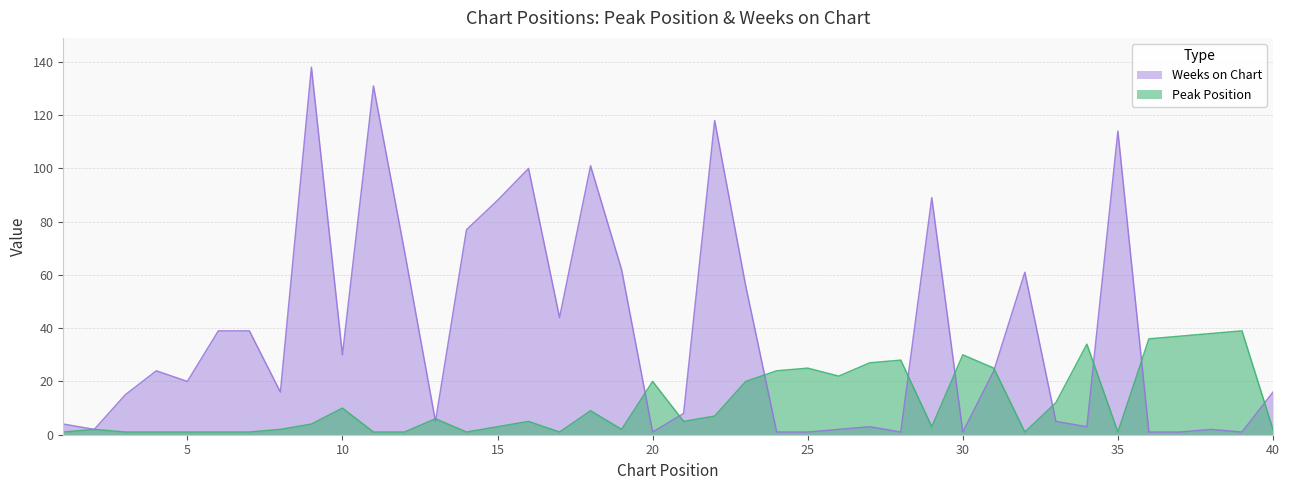

At which category does Peak Position reach its first local valley?

14